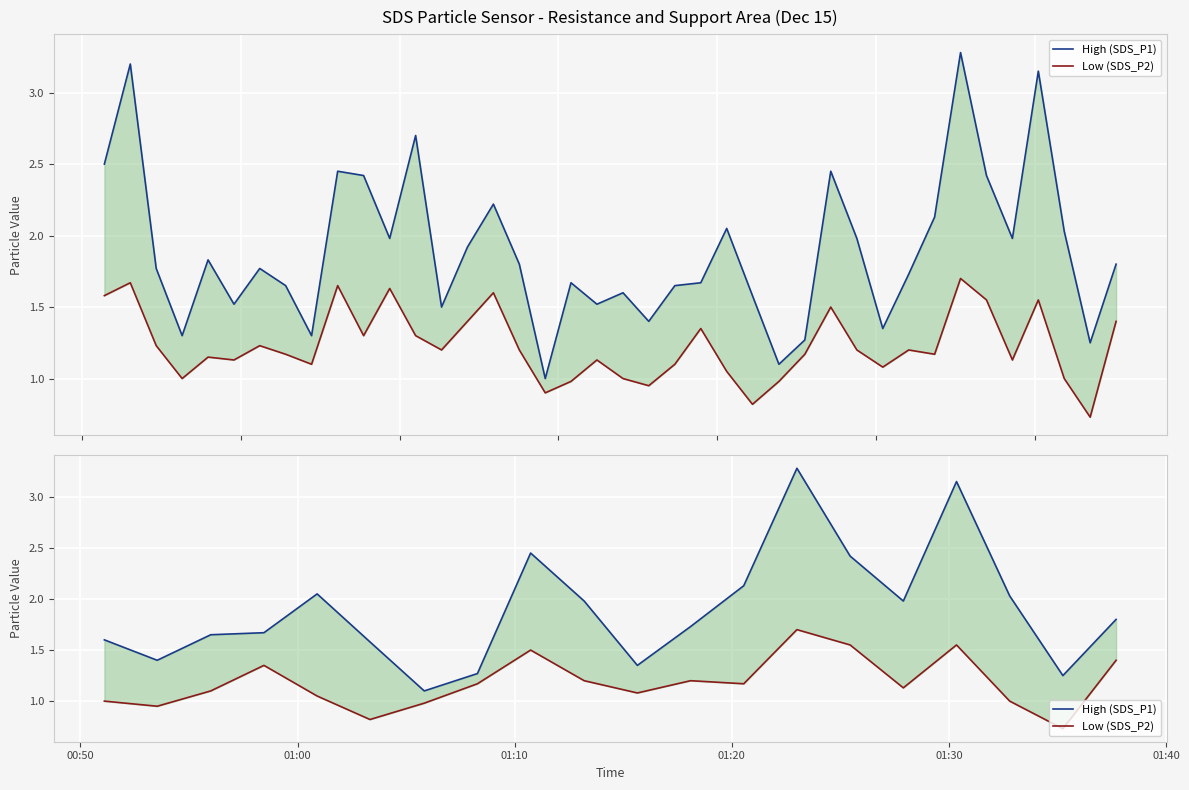

Reading right to left, transcribe all the data shown in this chart.

High (SDS_P1): 1.8	1.2	2.0	3.1	2.0	2.4	3.3	2.1	1.7	1.4	2.0	2.5	1.3	1.1	1.6	2.0	1.7	1.6	1.4	1.6
Low (SDS_P2): 1.4	0.7	1.0	1.6	1.1	1.6	1.7	1.2	1.2	1.1	1.2	1.5	1.2	1.0	0.8	1.1	1.4	1.1	0.9	1.0